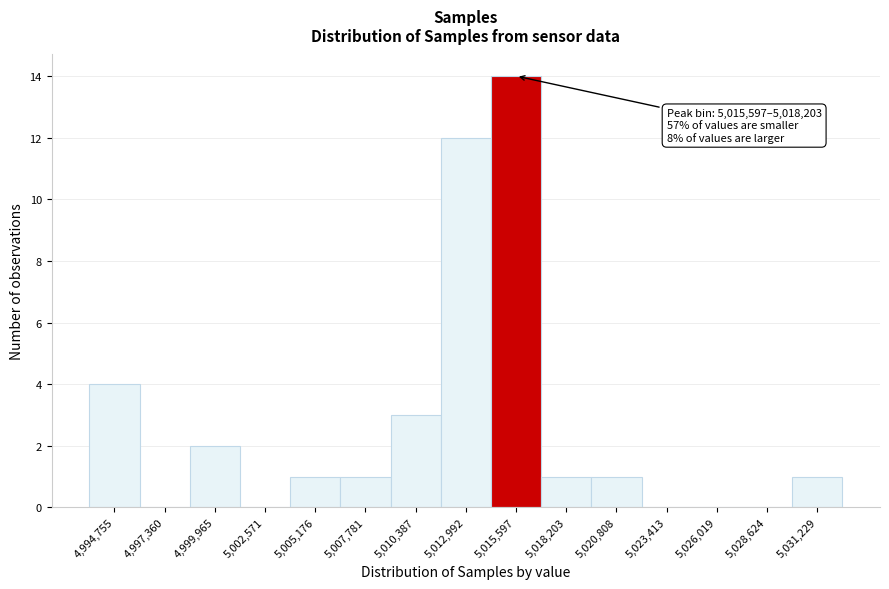

Reading left to right, what are all the values shown in this chart?

4,994,755=4	4,997,360=0	4,999,965=2	5,002,571=0	5,005,176=1	5,007,781=1	5,010,387=3	5,012,992=12	5,015,597=14	5,018,203=1	5,020,808=1	5,023,413=0	5,026,019=0	5,028,624=0	5,031,229=1